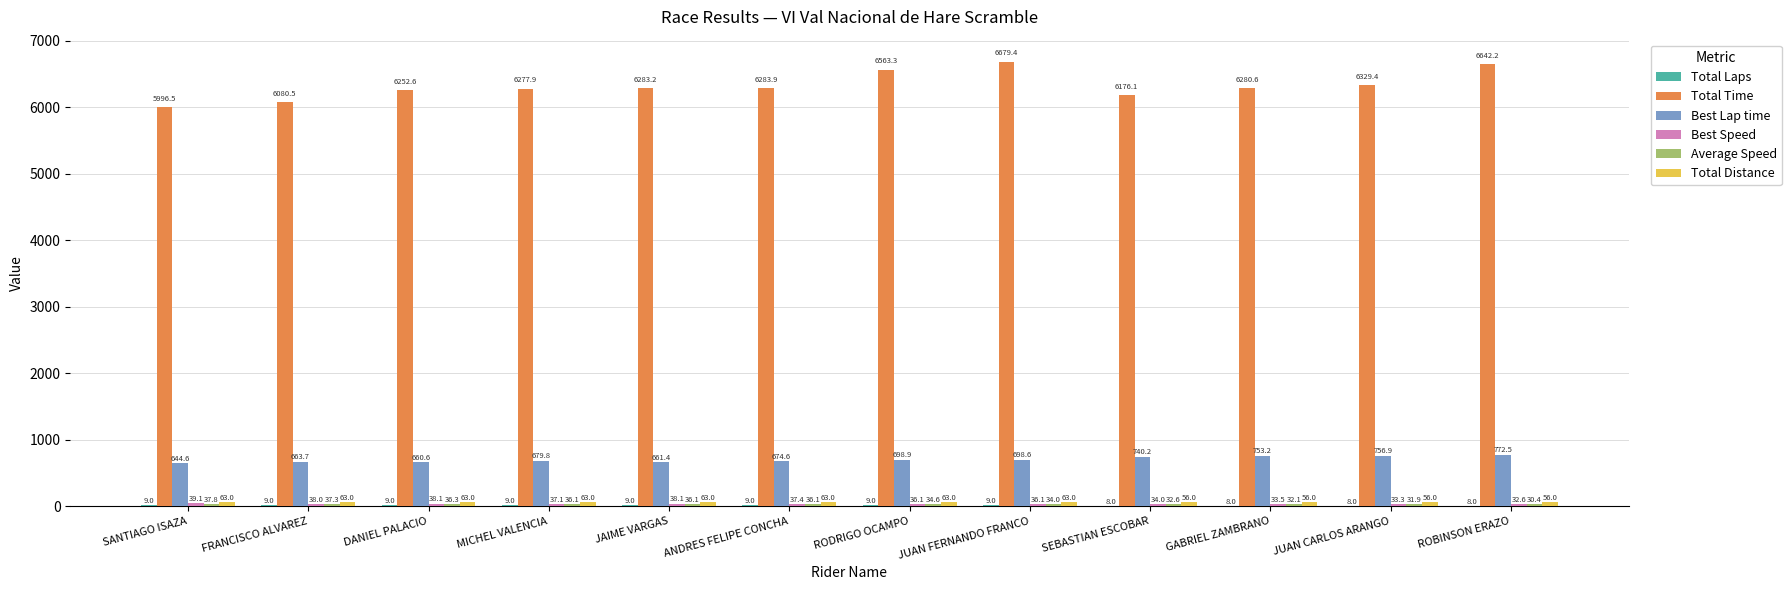

Which series has the largest total across all categories?

Total Time